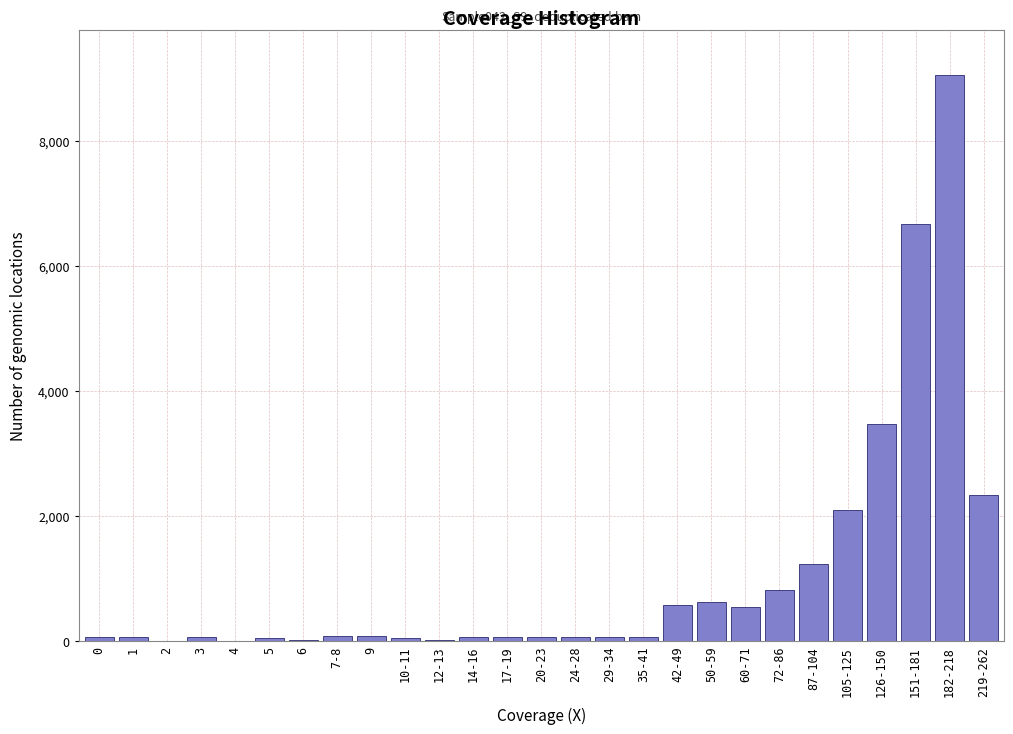

What is the maximum value shown in the chart?

9060